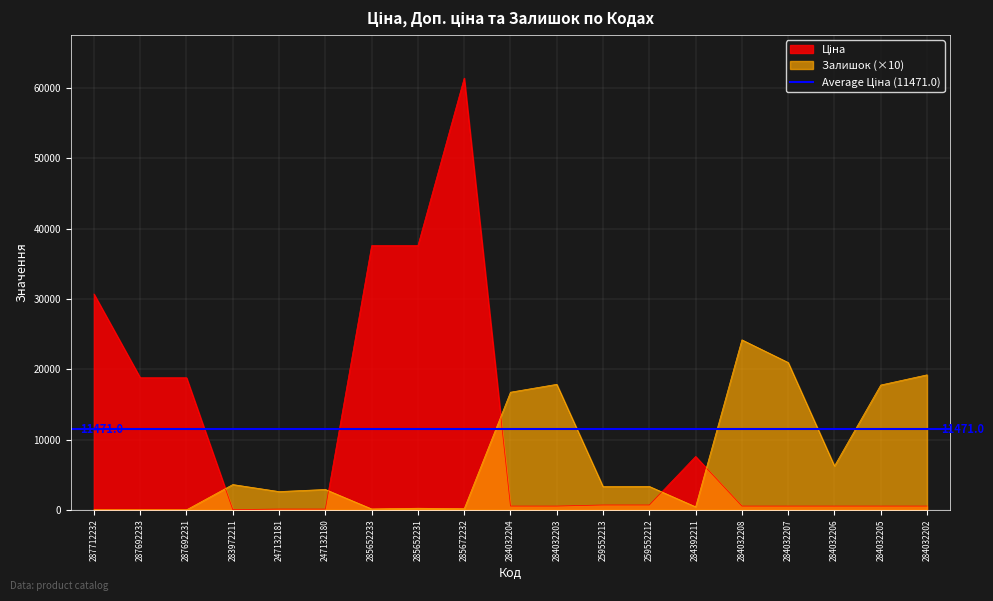

Where is the first local minimum for Ціна?

283972211